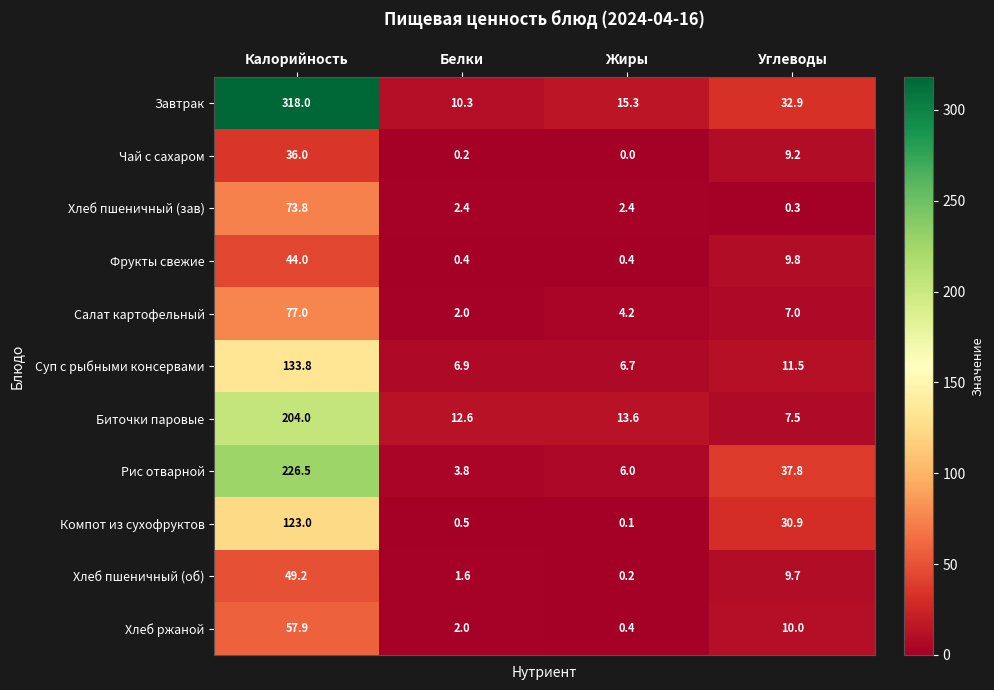

Rank the categories by Биточки паровые value from highest to lowest.

Калорийность, Жиры, Белки, Углеводы